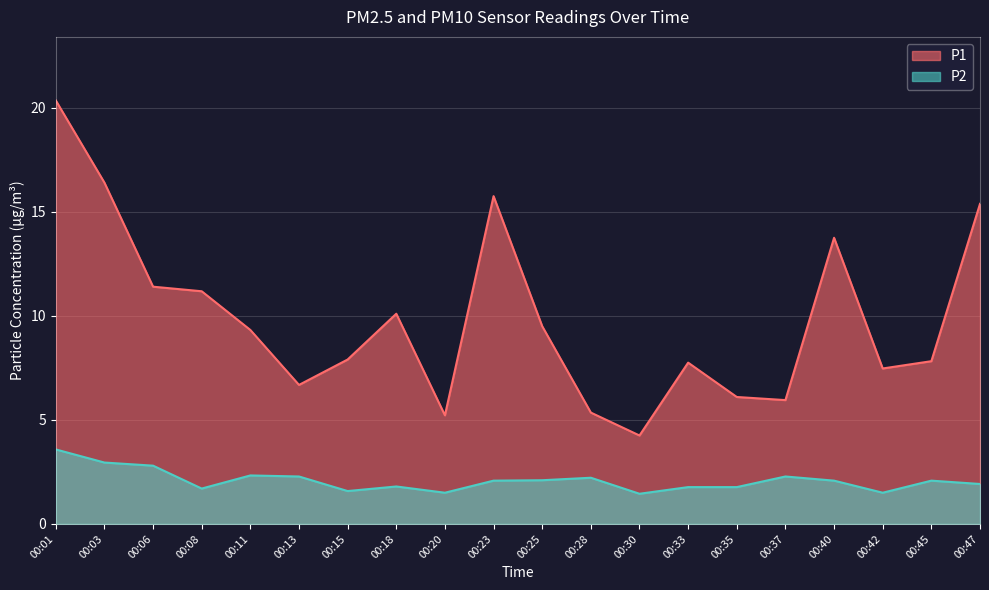

Reading right to left, extract all data points from this chart.

P1: 15.4	7.8	7.5	13.8	6.0	6.1	7.8	4.2	5.3	9.5	15.8	5.2	10.1	7.9	6.7	9.3	11.2	11.4	16.4	20.4
P2: 1.9	2.1	1.5	2.1	2.3	1.8	1.8	1.4	2.2	2.1	2.1	1.5	1.8	1.6	2.3	2.3	1.7	2.8	3.0	3.6